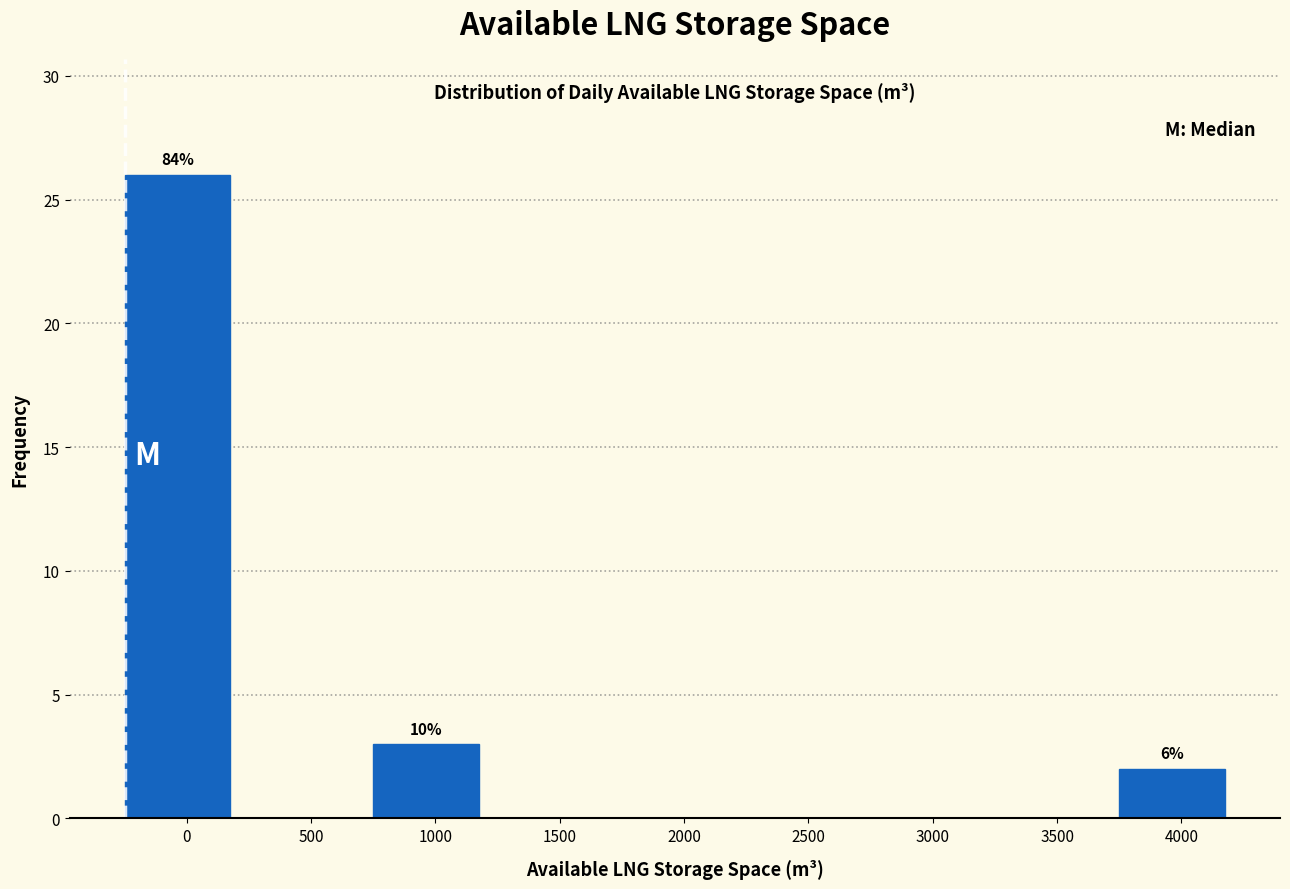

Reading left to right, list all the values displayed in this chart.

0=26	500=0	1000=3	1500=0	2000=0	2500=0	3000=0	3500=0	4000=2